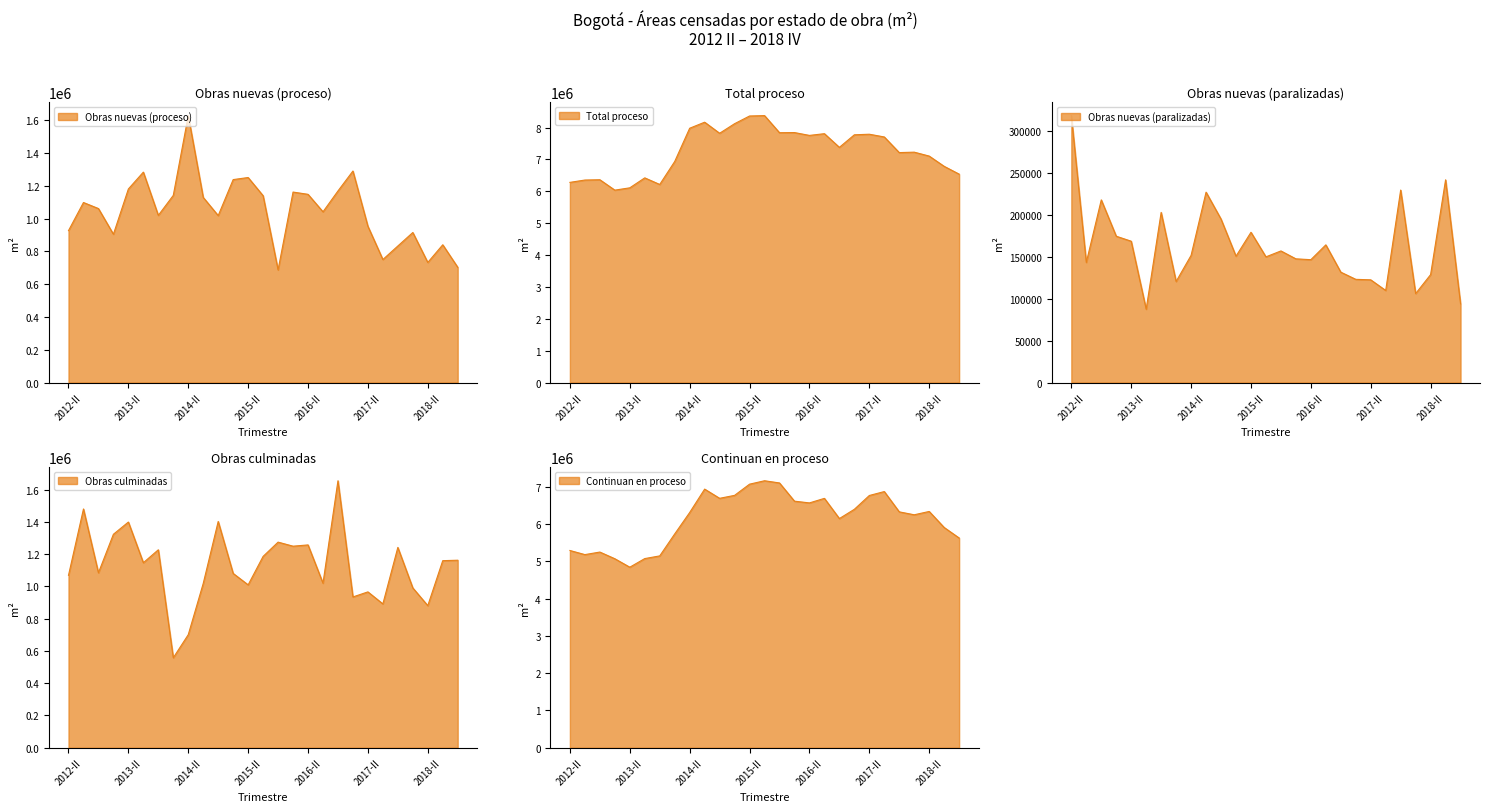

What is the sum of all Total paralizadas values?

24453341